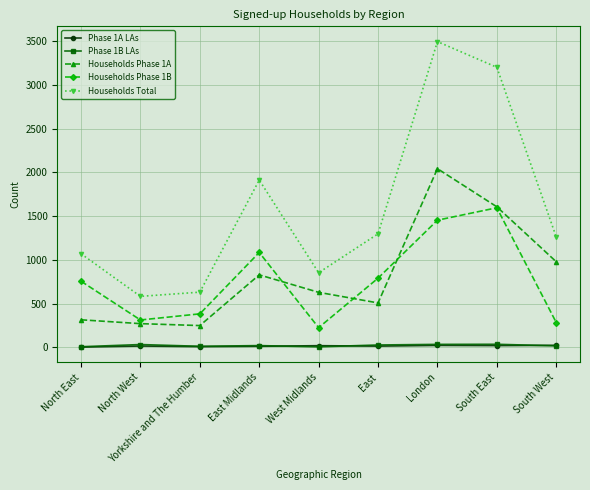

Which series has the largest total across all categories?

Households Total